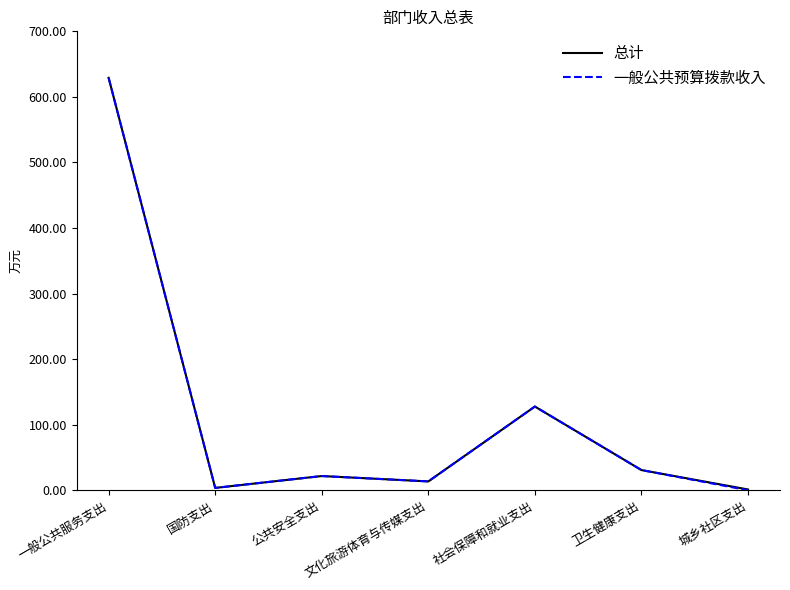

What is the total value across all series at 社会保障和就业支出?

255.4